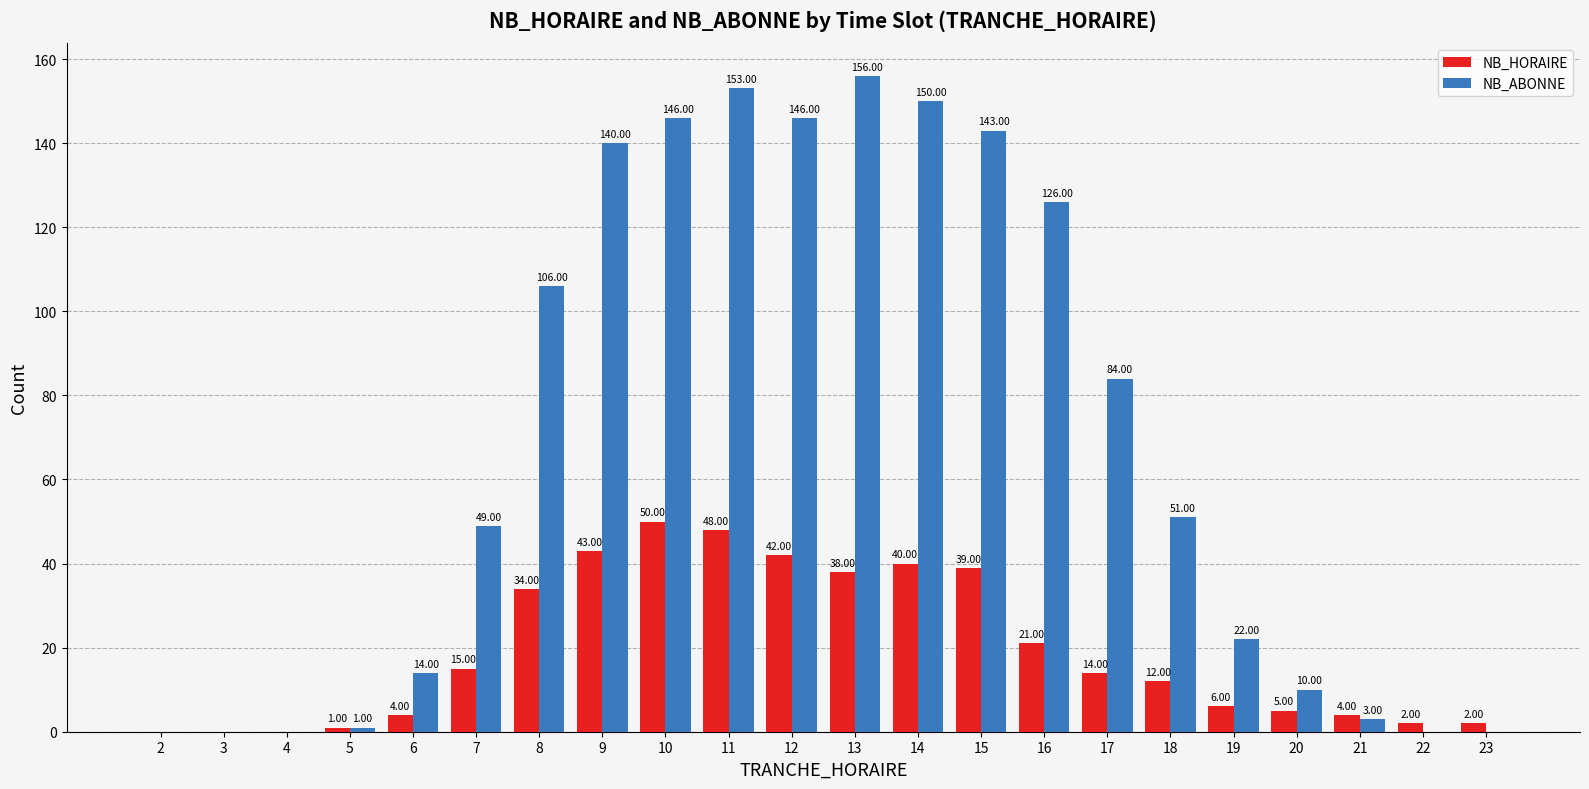

How many data points does each series have?

22